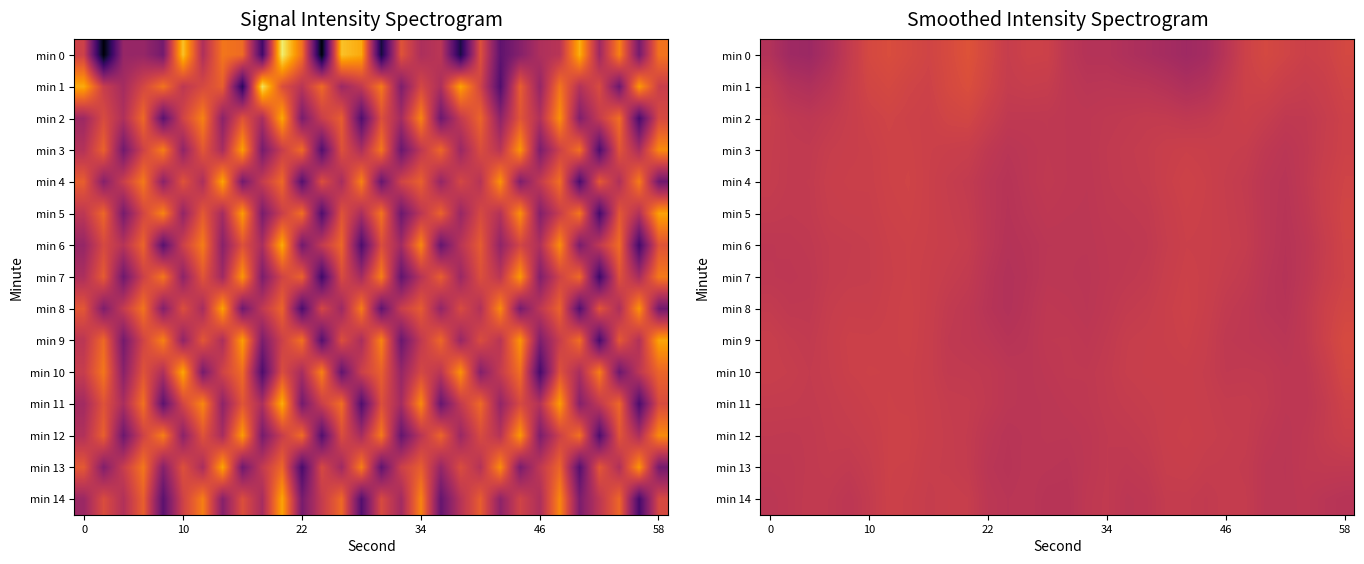

The value of min 5 at 22 is -209.5. True or false?

False